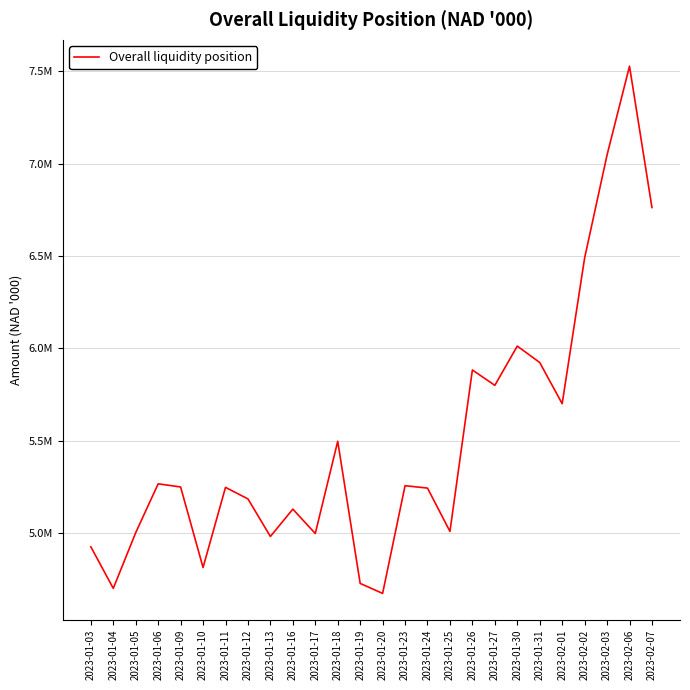

Which has a higher value, 2023-01-10 or 2023-01-13?

2023-01-13